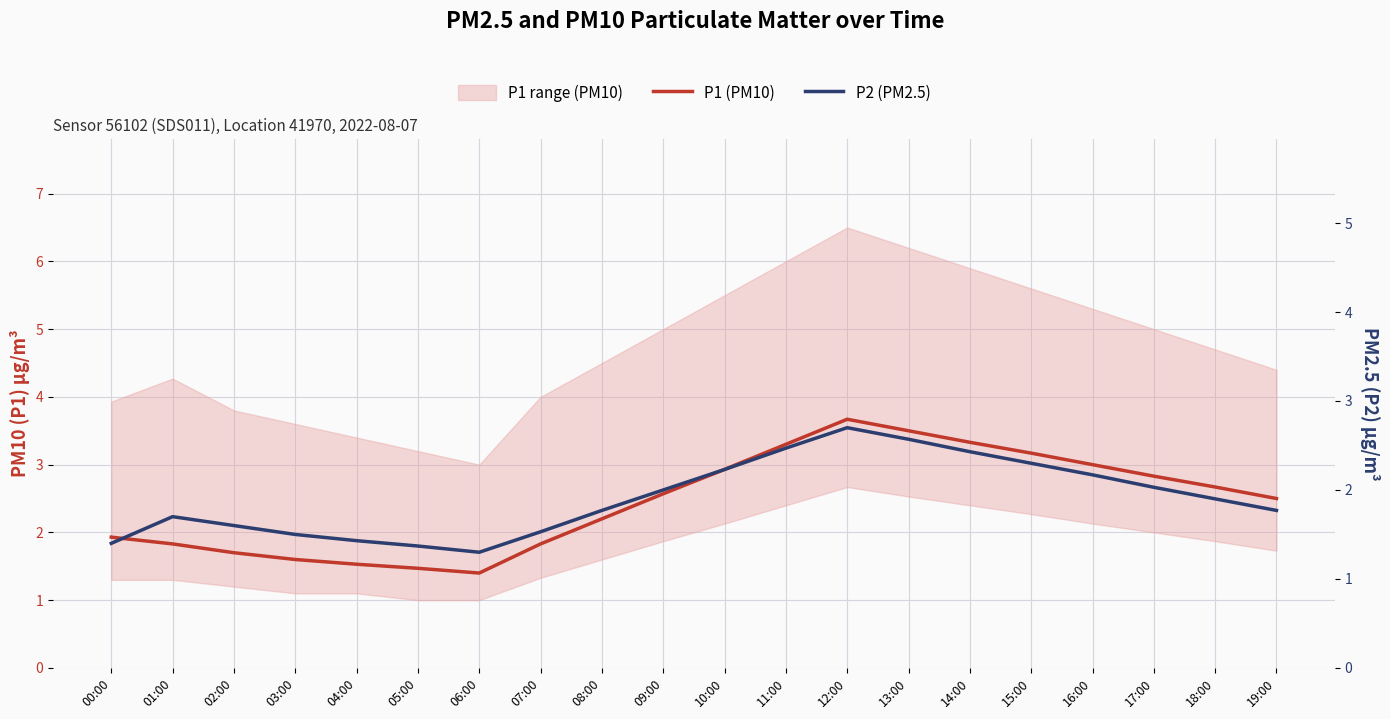

In P1 (PM10), how many points are lower than both neighbors (excluding endpoints)?

1